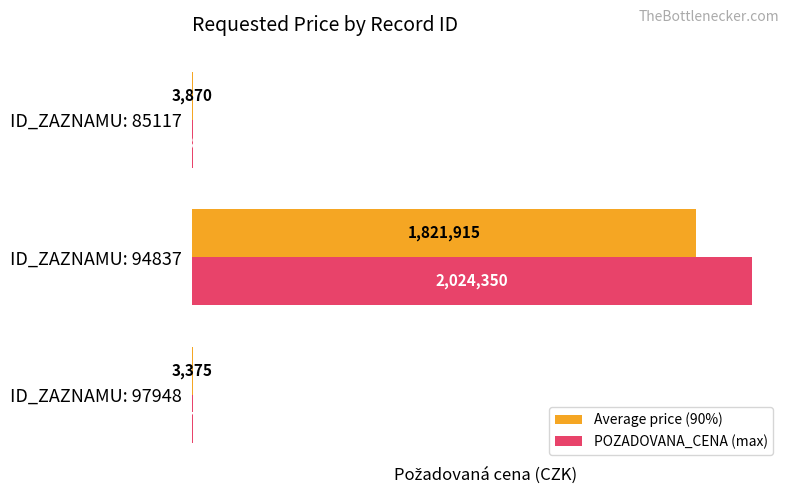

What is the total value across all series at ID_ZAZNAMU: 97948?

7125